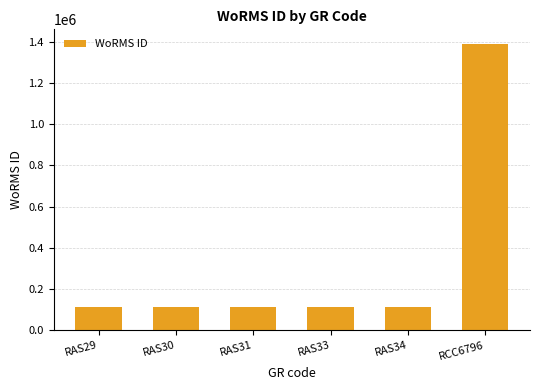

What is the ratio of the value at RAS31 to the value at RAS33?

1.0